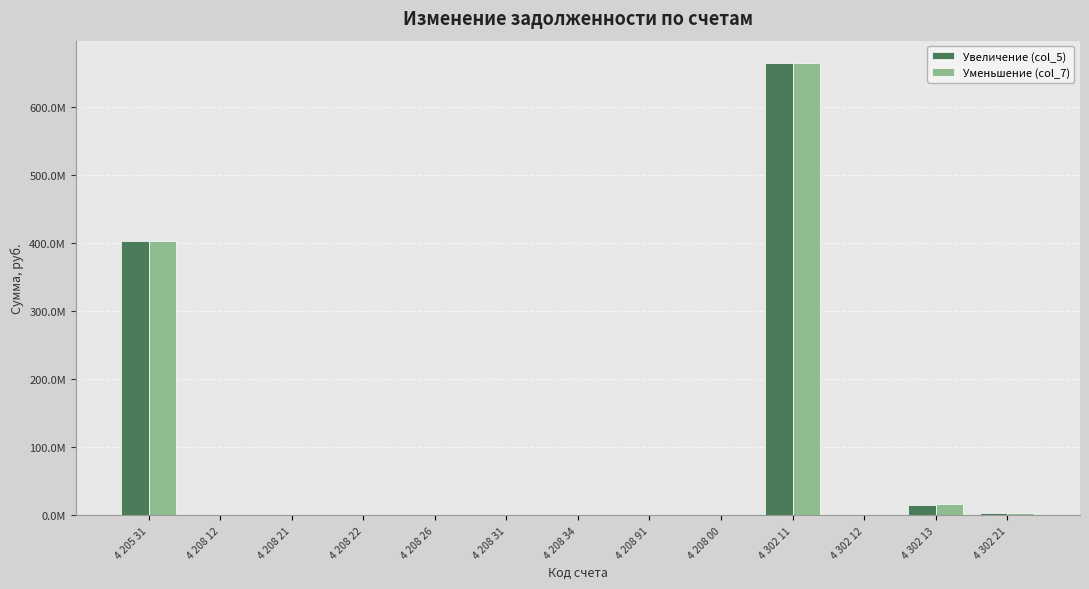

Are the bars grouped side by side (vs. stacked)?

Yes